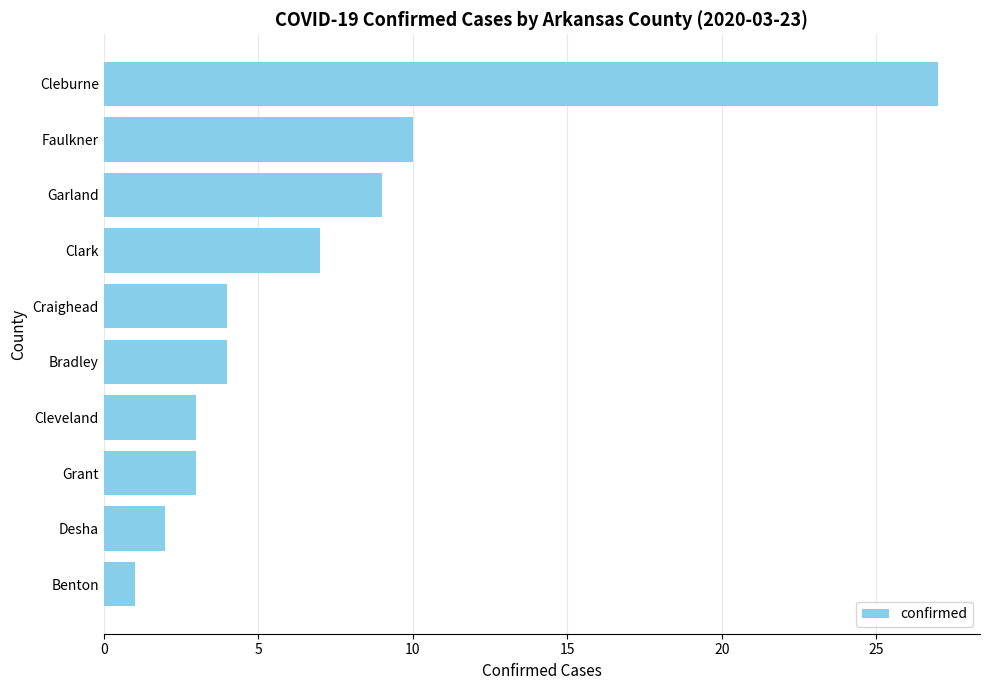

What is the average value?

7